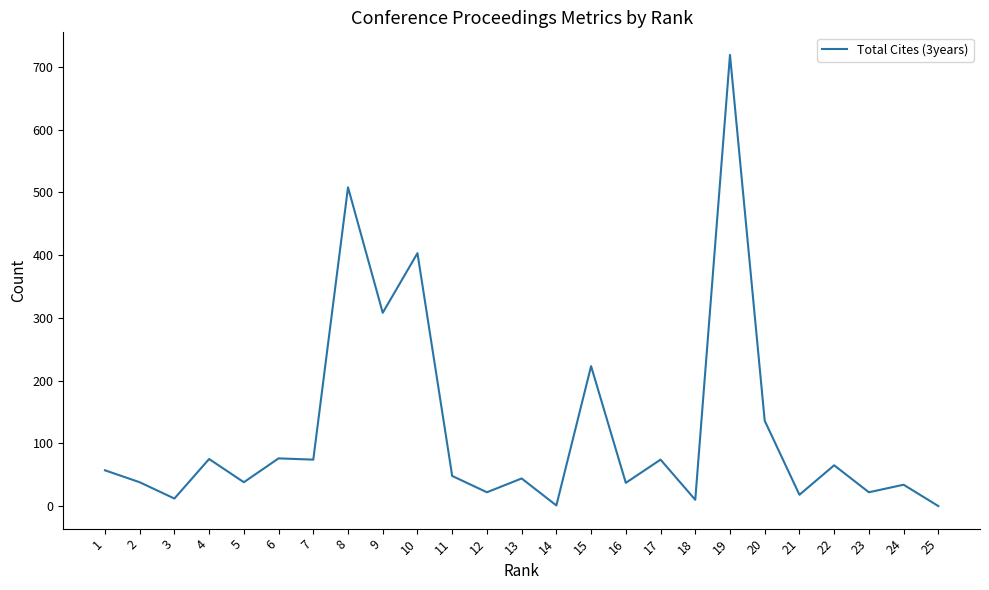

What is the difference between the maximum and minimum values?

719